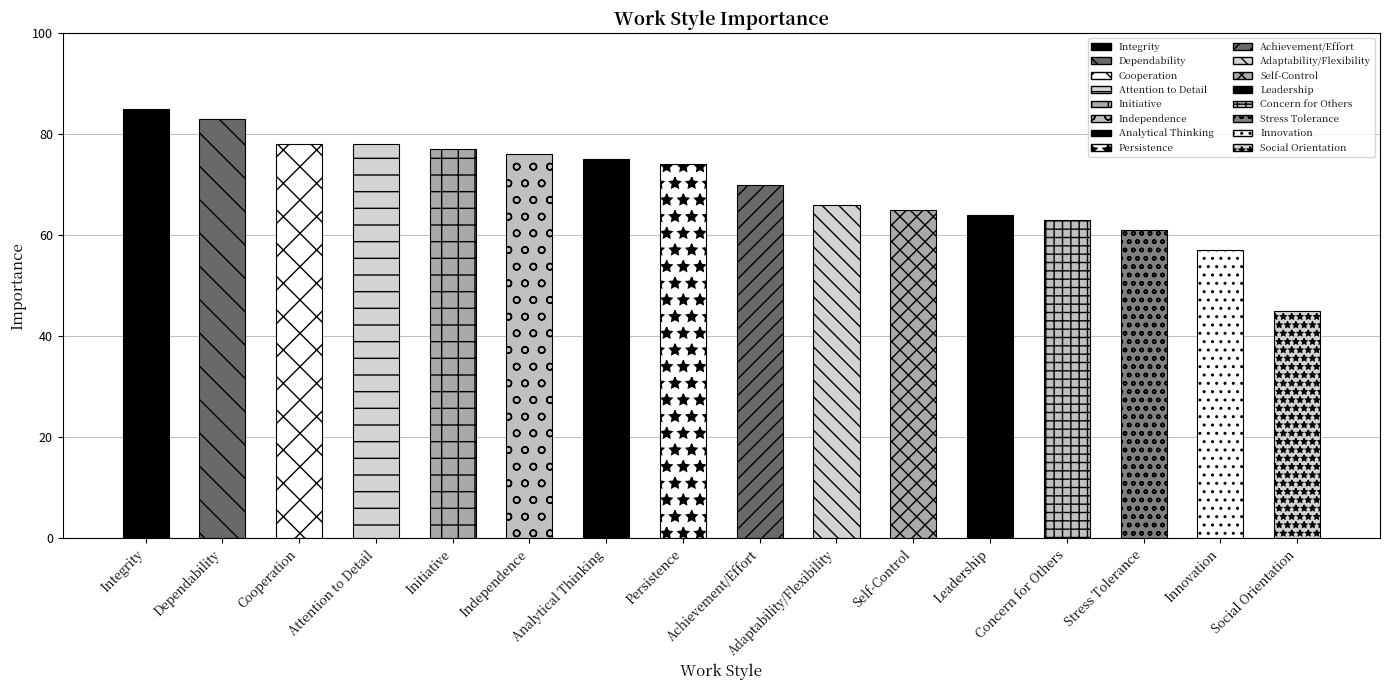

Does the chart contain stacked bars?

No